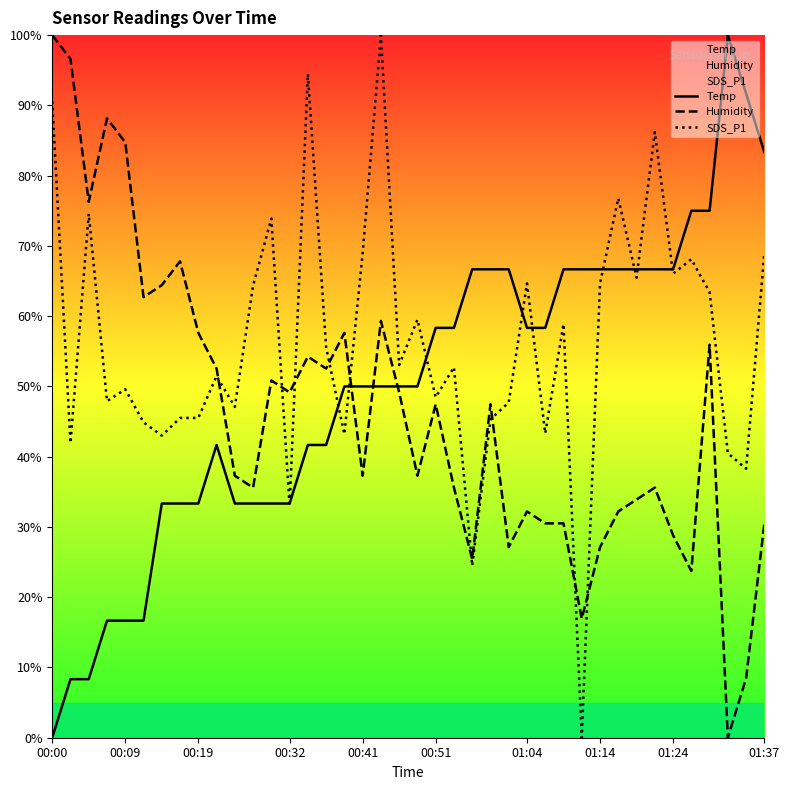

Which series has the widest spread of values?

Temp